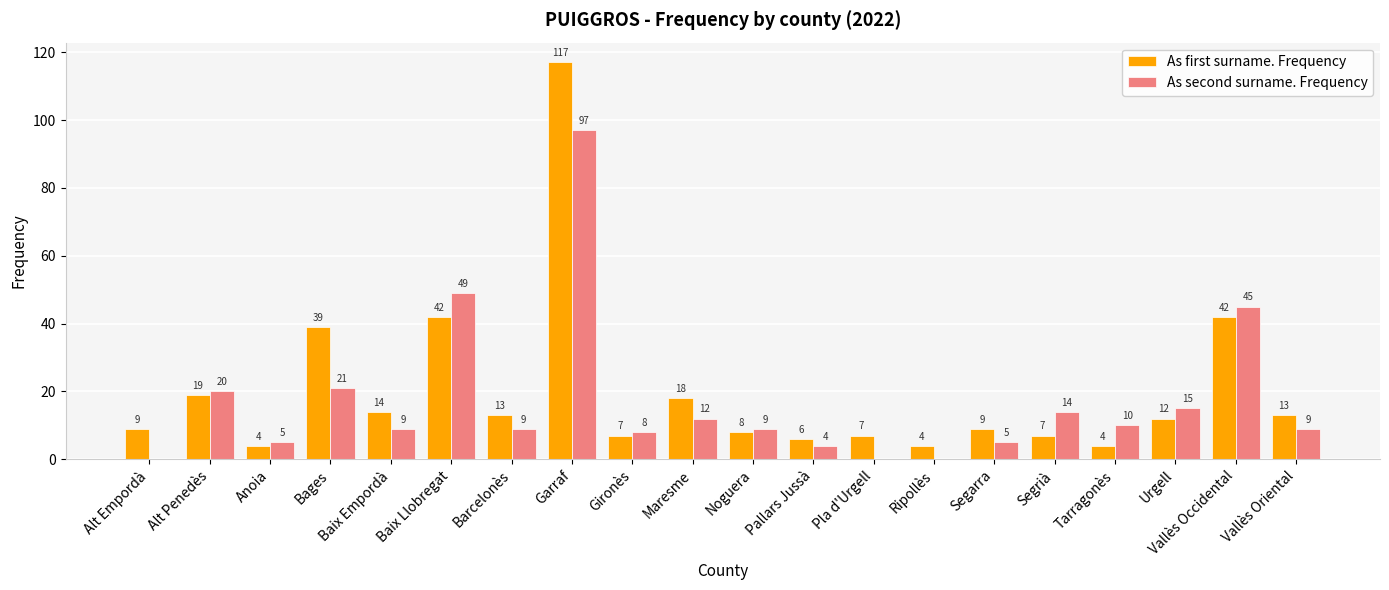

Is the value of As second surname. Frequency at Bages greater than the value of As first surname. Frequency at Maresme?

Yes